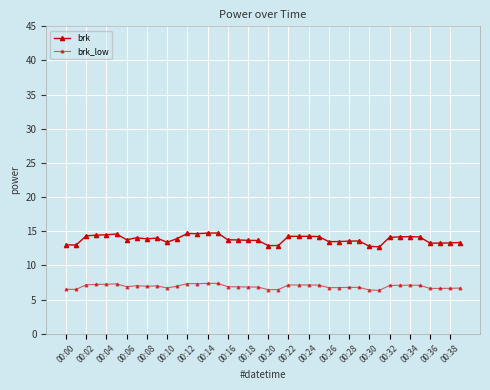

How many categories are shown in the chart?

40